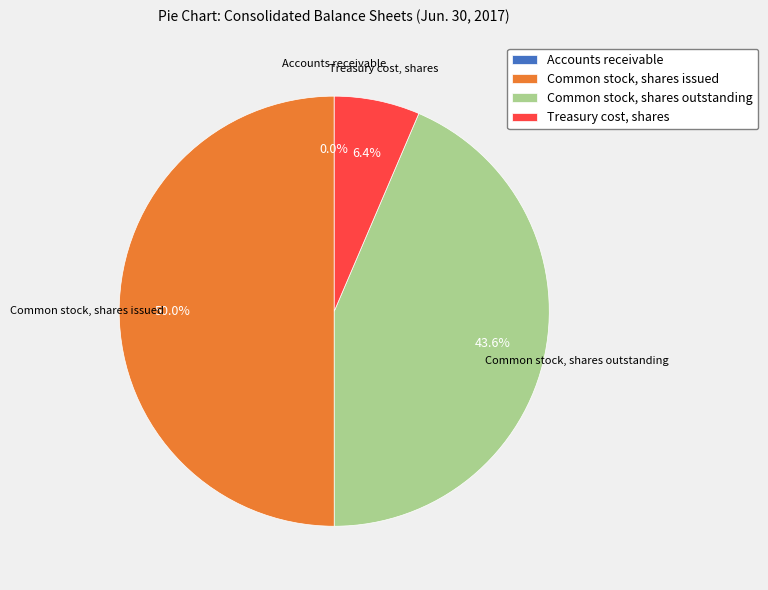

To the nearest percent, what is the difference between the largest and smallest slice percentages?

50%